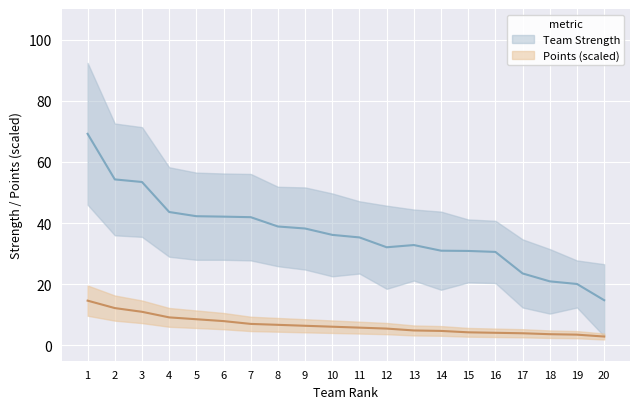

What is the sum of the values at 8 and 20?

53.7